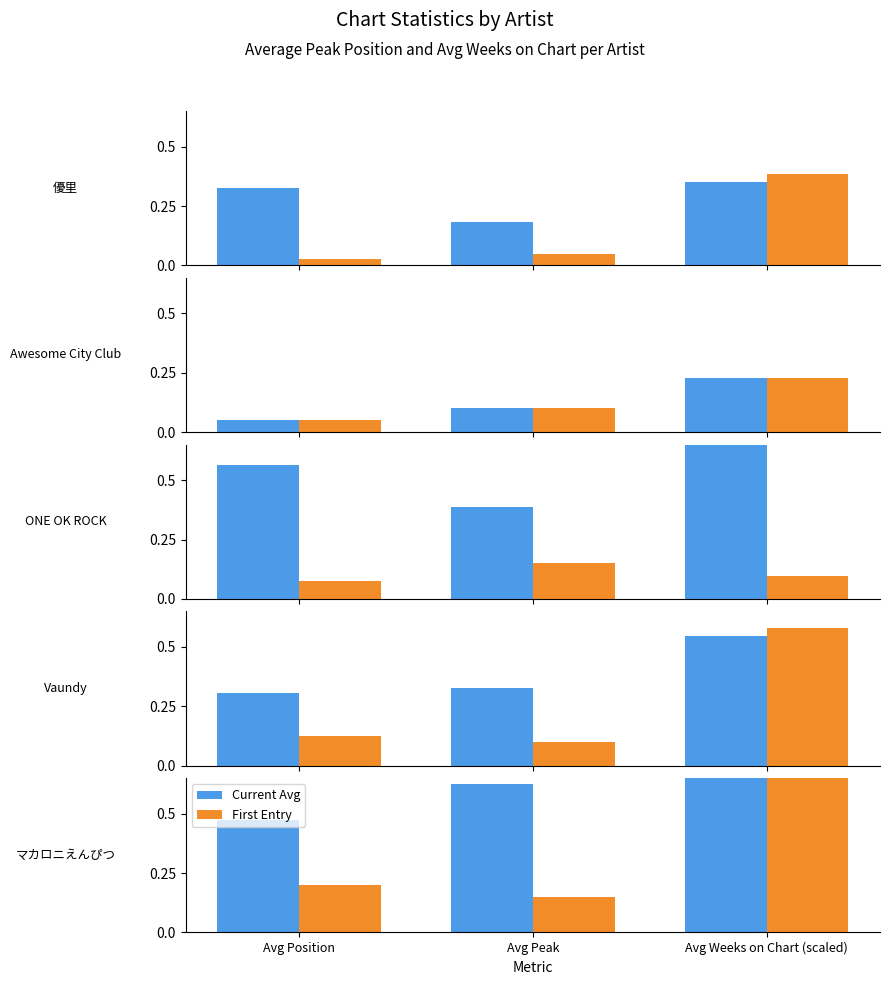

At which category is the sum across all series the highest?

Avg Weeks on Chart (scaled)